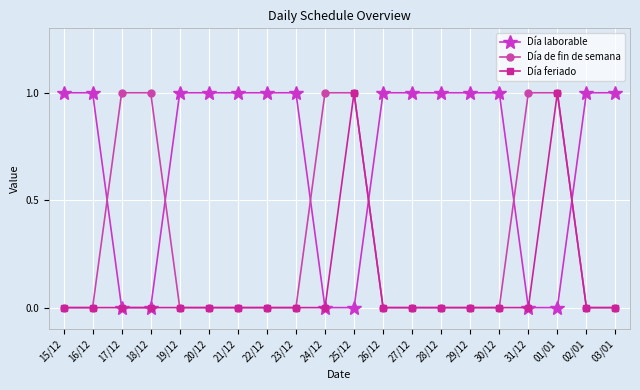

After their last crossing, which series has the higher values: Día de fin de semana or Día laborable?

Día laborable